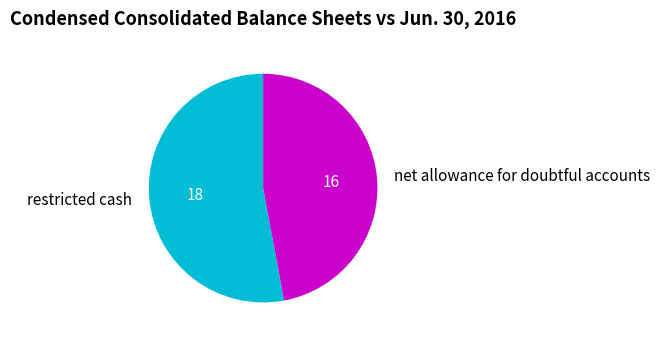

Does any single category account for the majority?

Yes